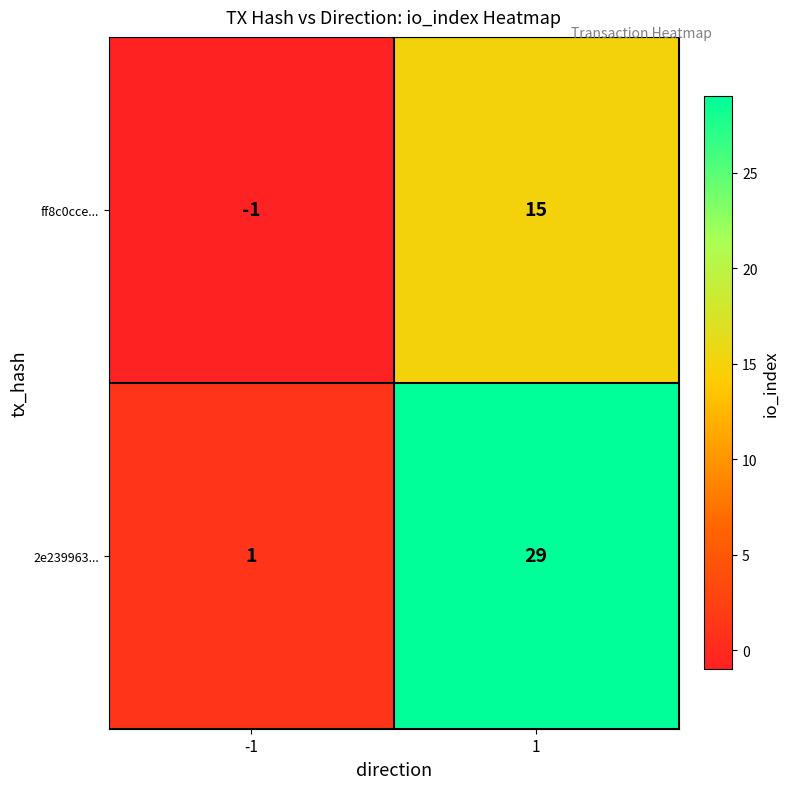

What is the highest value of the ff8c0cce... series?

15